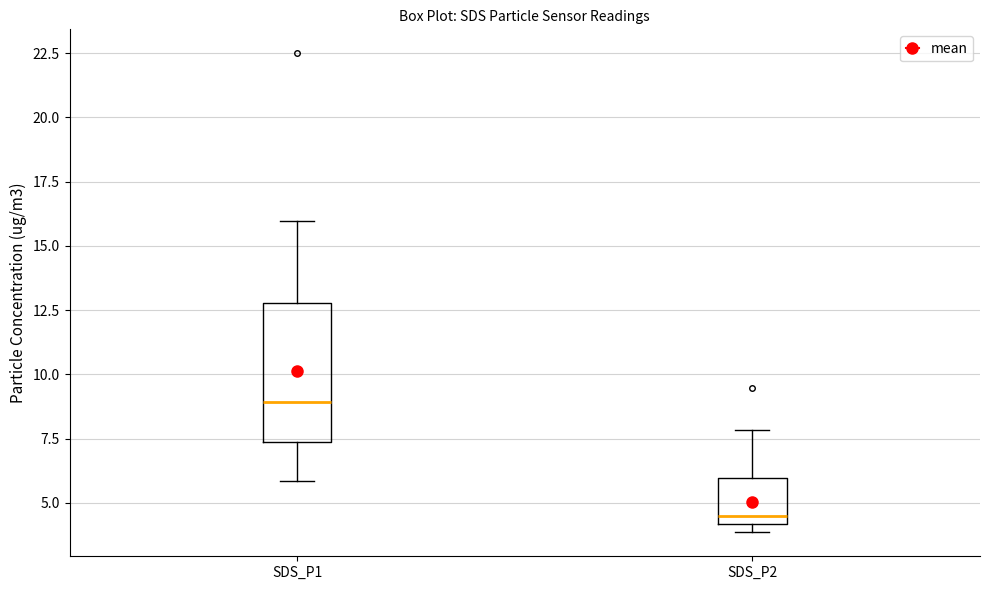

Which box has the highest median line?

SDS_P1